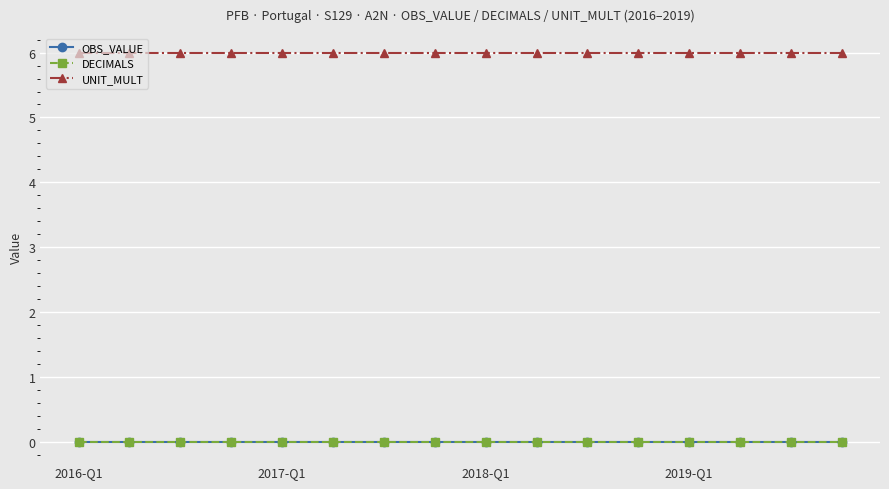

True or false: OBS_VALUE and UNIT_MULT cross at least once.

False